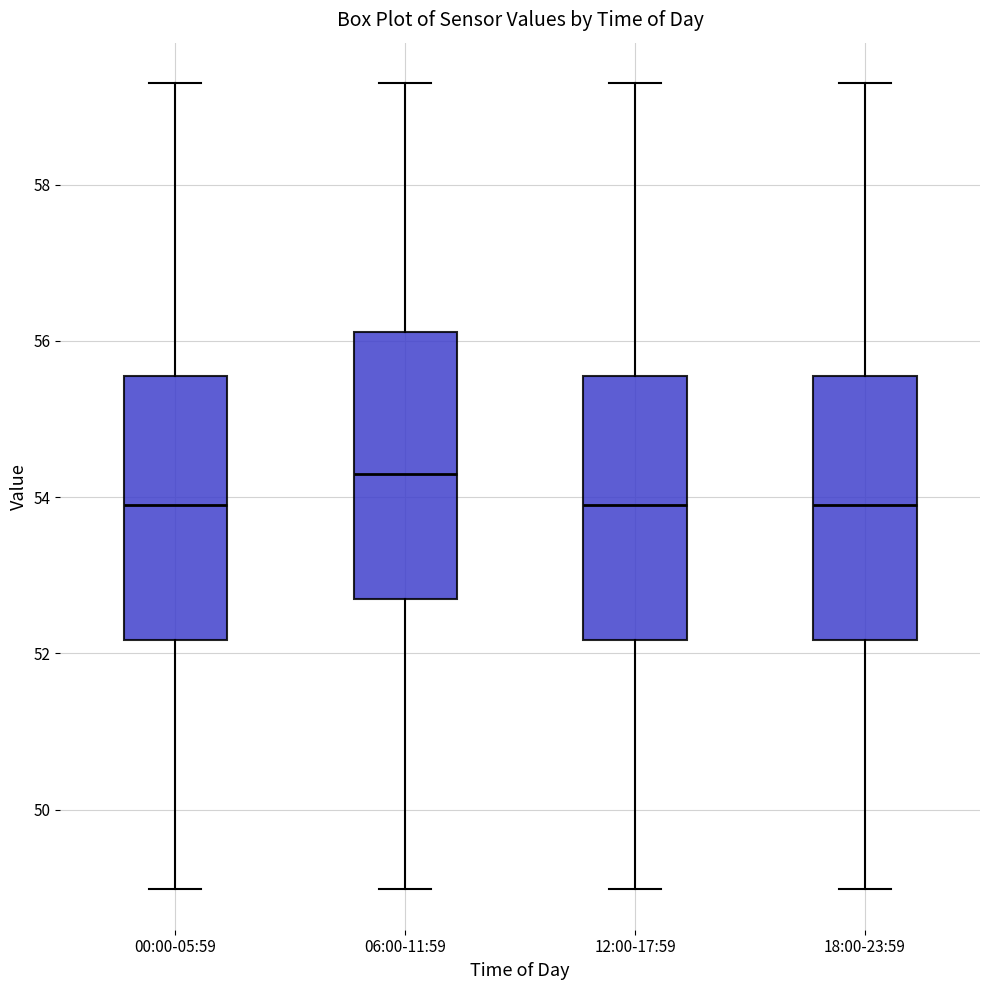

Where does the median line of the box for 00:00-05:59 sit on the y-axis? The values are not printed on the chart, so give them approximately, as read against the axis.

54.0